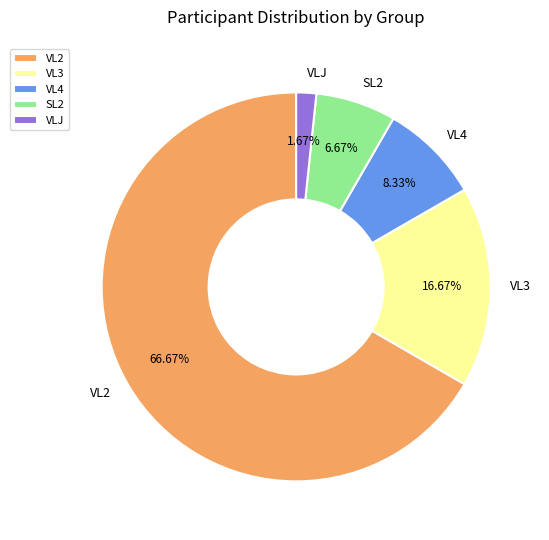

Which category has the biggest portion of the pie?

VL2